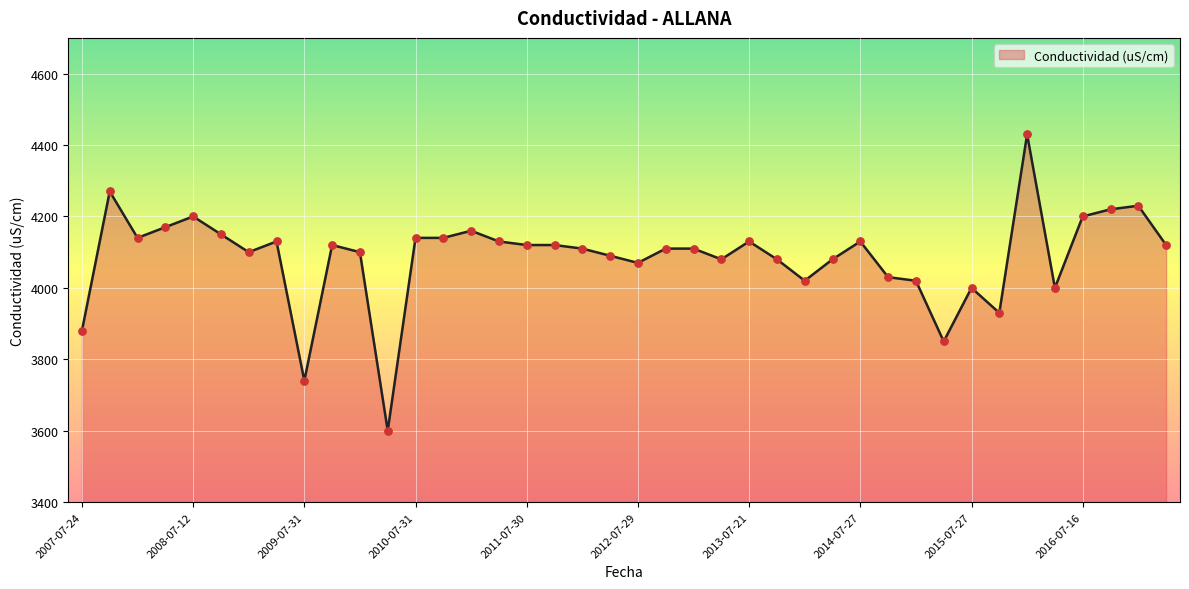

What is the smallest value displayed?

3600